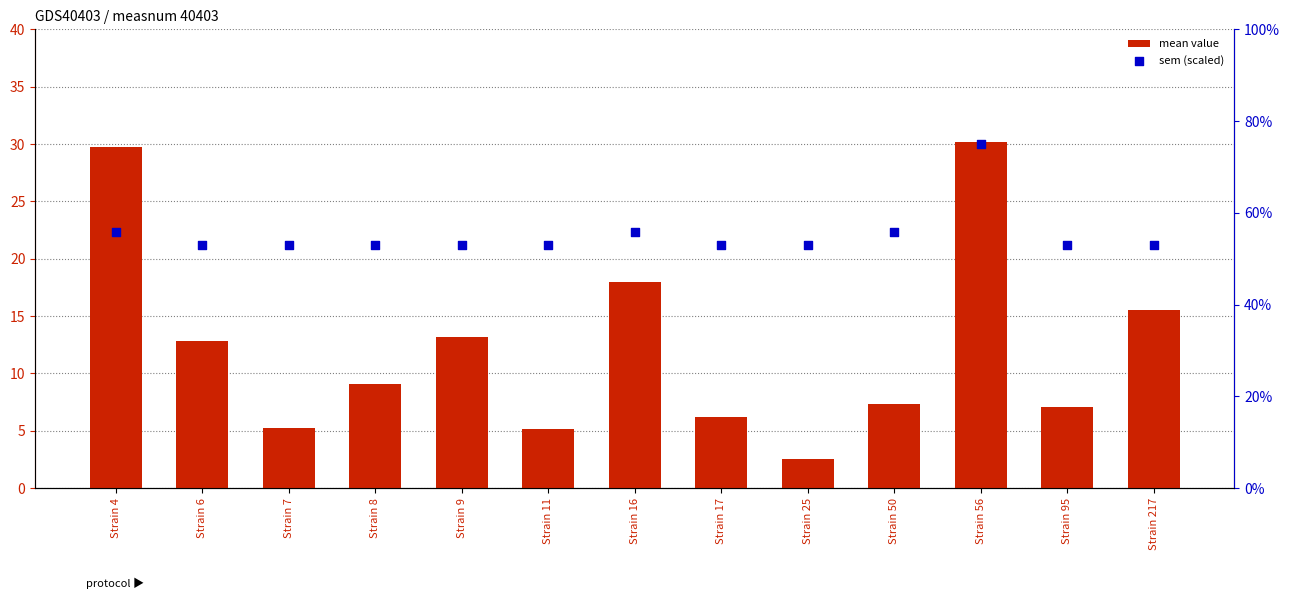

Which series has the largest Y range (max minus min)?

mean value